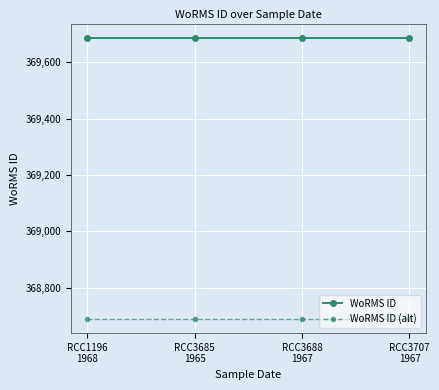

What is the total value across all series at RCC3707
1967?

738376